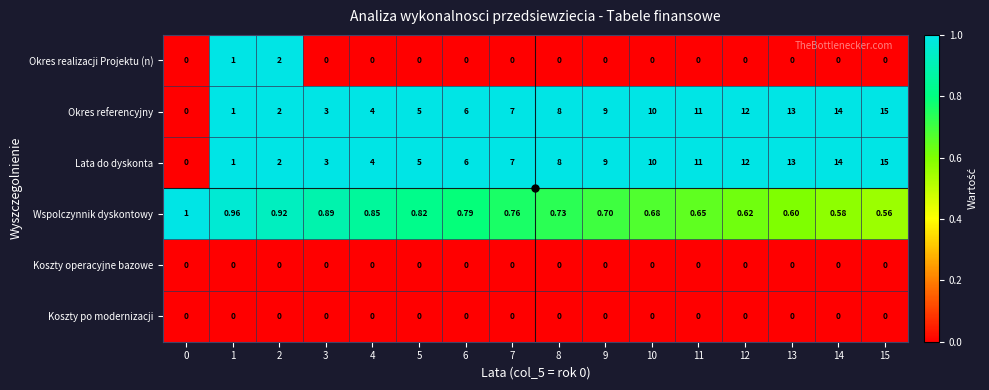

Is the value of Wspolczynnik dyskontowy at 7 greater than the value of Koszty operacyjne bazowe at 9?

Yes